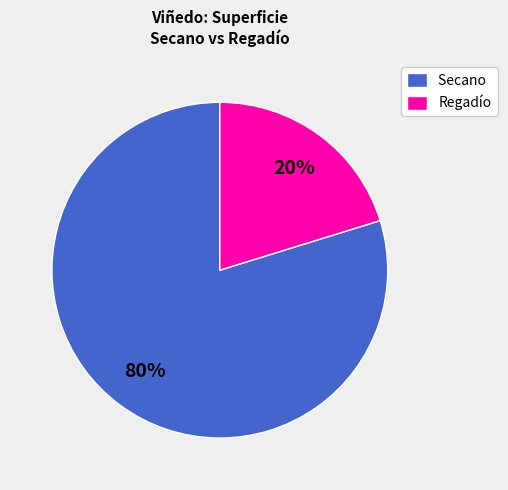

Is it true that Secano is 80% of the pie?

True